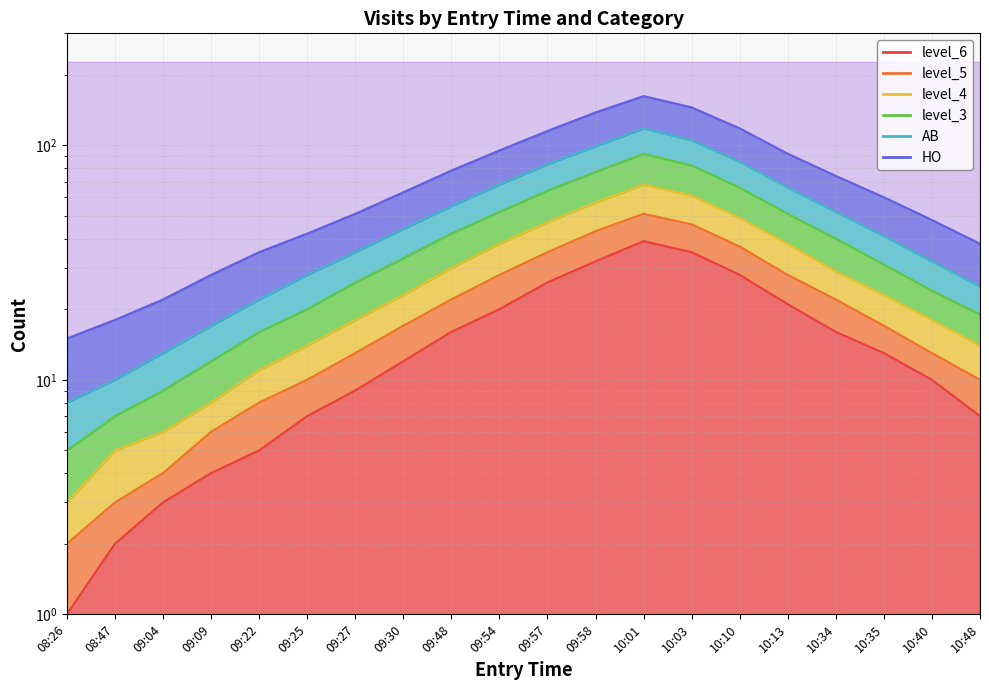

Between 10:10 and 09:04, which is larger?

10:10